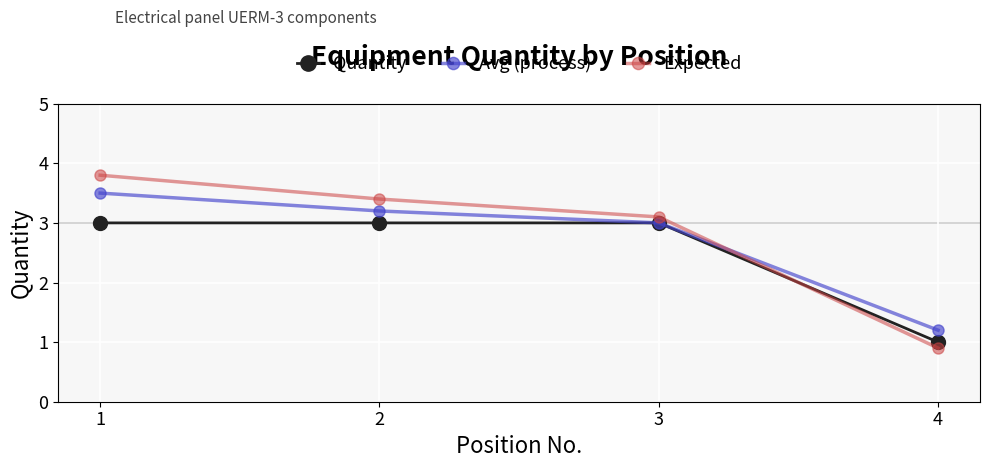

Which series ends up on top after the final intersection of Quantity and Expected?

Quantity